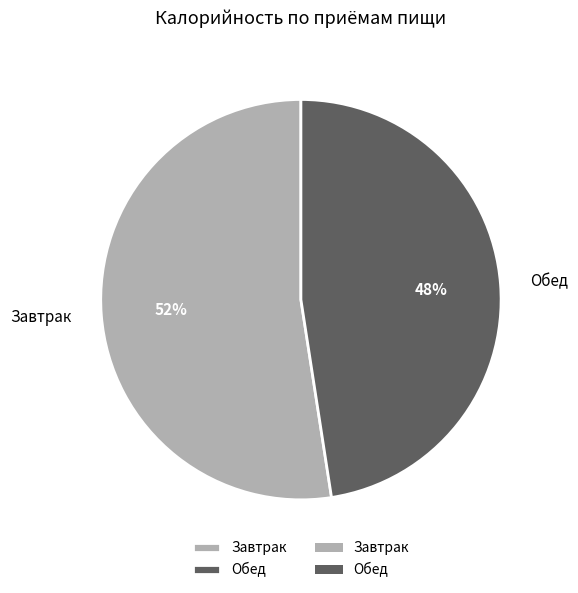

Do Завтрак and Обед together represent more than half of the pie?

Yes